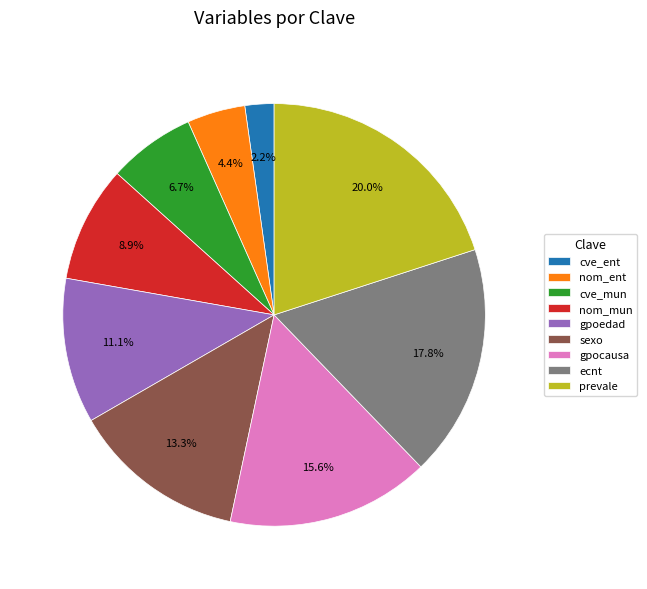

Is there a majority slice in this chart?

No